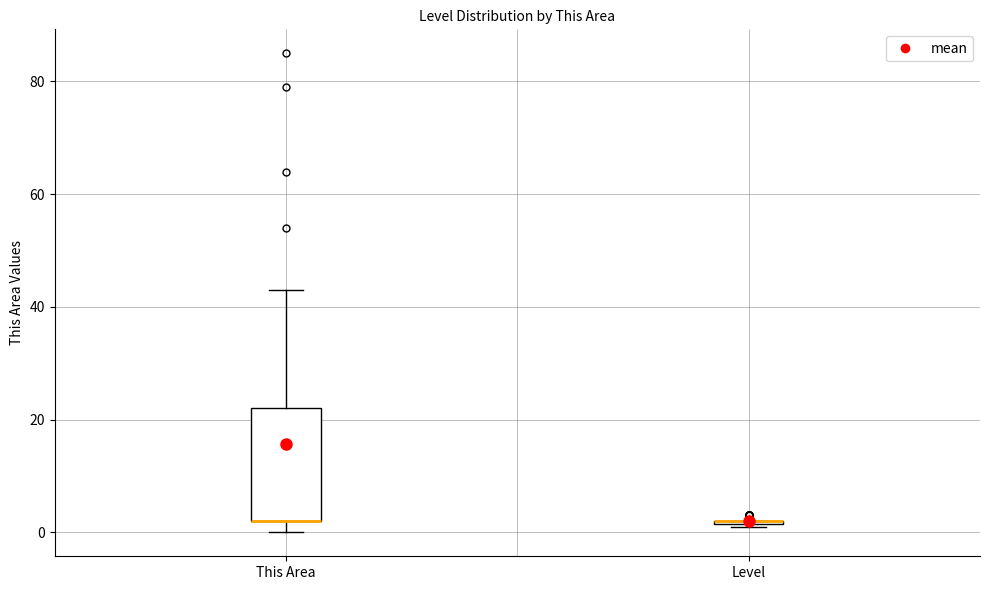

Reading left to right, read every box against the y-axis: the position of its median line, the range the box covers, and the ends of its whiskers. The values are not printed on the chart, so give them approximately, as read against the axis.

This Area: median 2 (drawn on the box's lower edge), box 2 to 22, whiskers 0 to 44
Level: box collapsed to a line at 2, whiskers 2 to 2